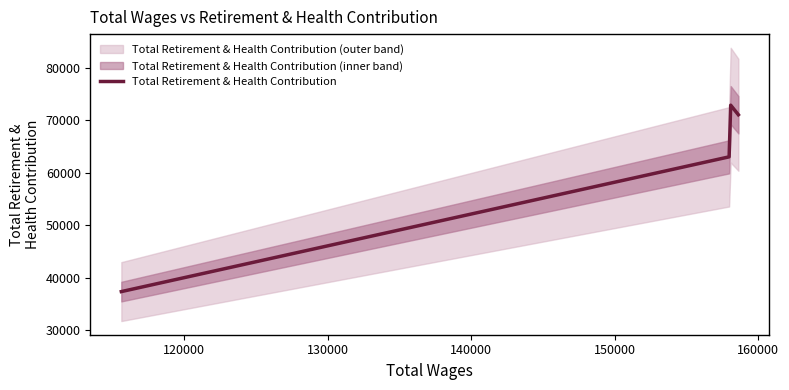

True or false: Total Retirement & Health Contribution has more than 0 points higher than both neighbors.

True